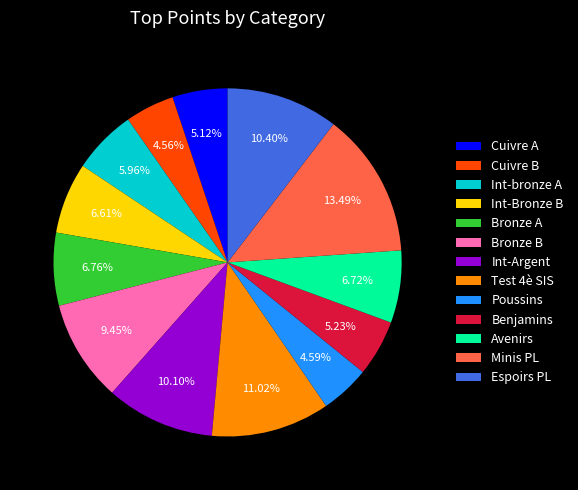

True or false: Poussins accounts for 5% of the total.

True